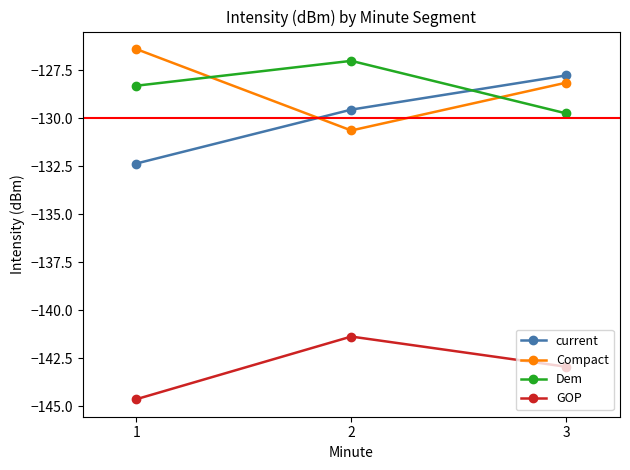

What is the minimum value for GOP?

-144.6